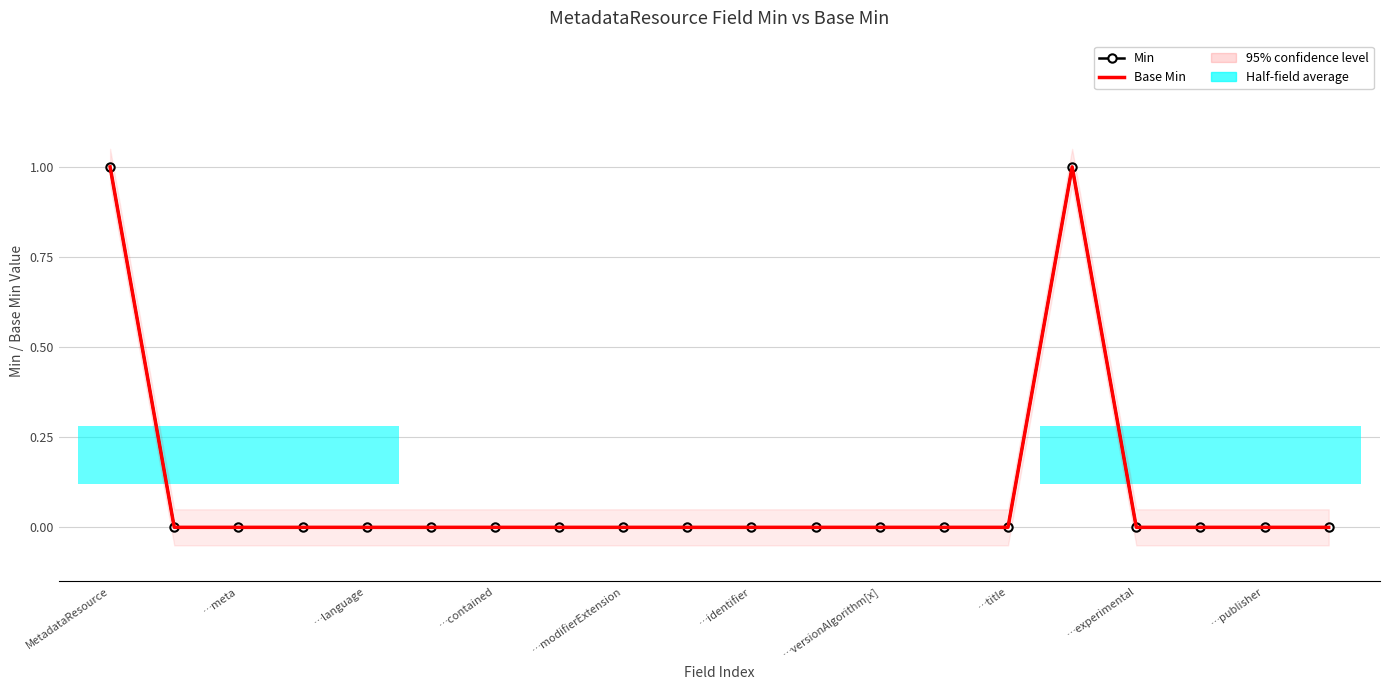

At 13, list the series in order from smallest to largest.

Min, Base Min